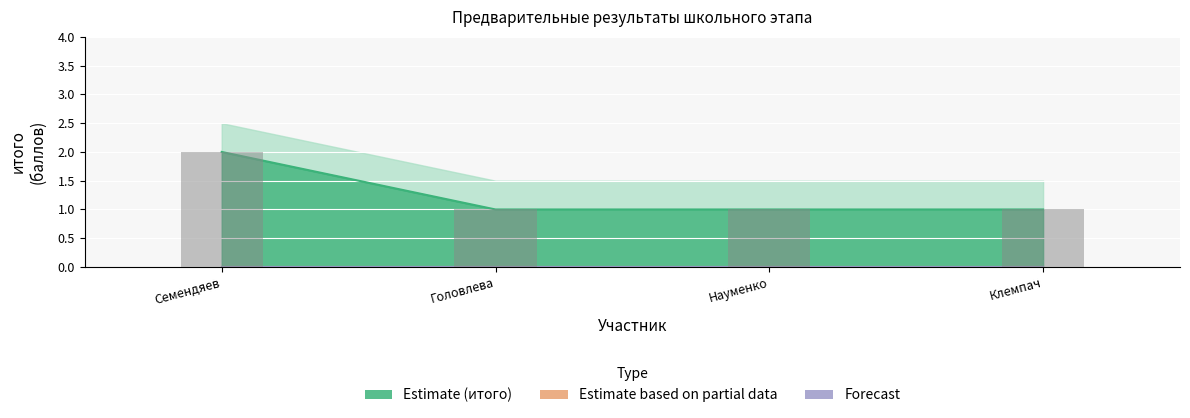

Reading right to left, transcribe all the data shown in this chart.

Estimate: Клемпач=1	Науменко=1	Головлева=1	Семендяев=2
Estimate based on partial data: Клемпач=0	Науменко=0	Головлева=0	Семендяев=0
Forecast: Клемпач=0	Науменко=0	Головлева=0	Семендяев=0